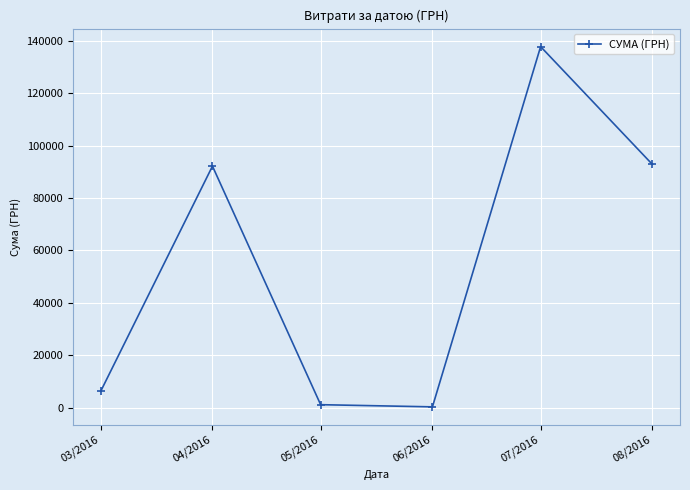

What is the sum of the values at 07/2016 and 04/2016?

230055.2